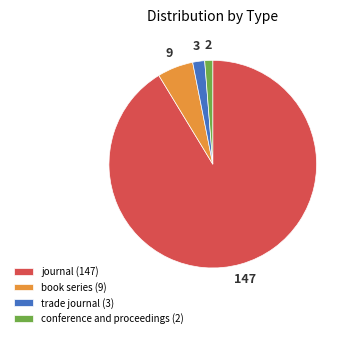

Is the sum of conference and proceedings and trade journal greater than half?

No